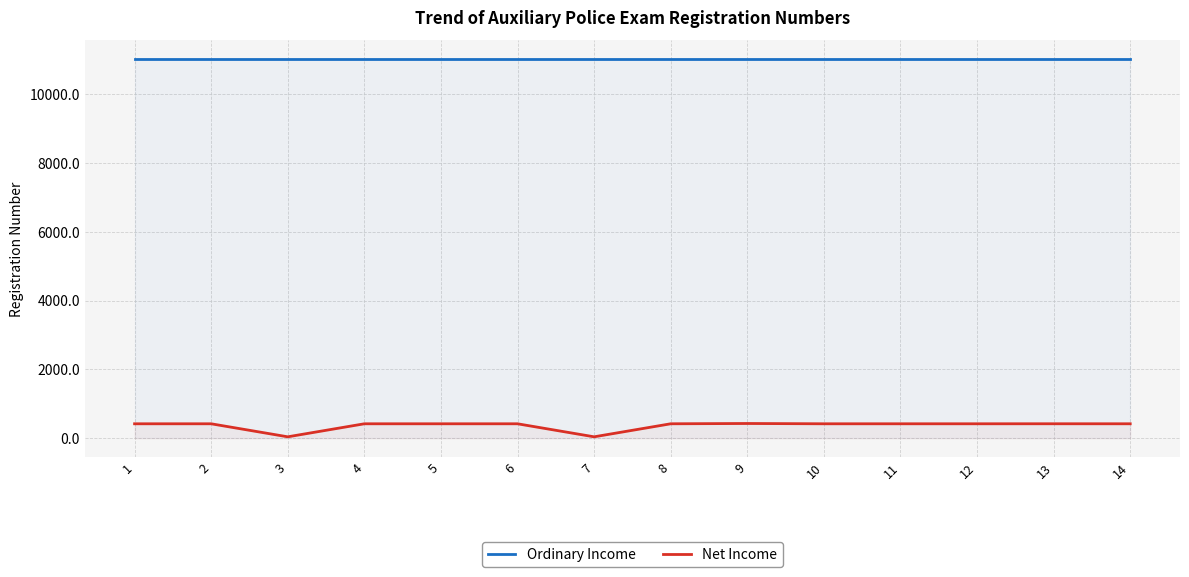

List the series in order of their peak value, highest first.

Ordinary Income, Net Income